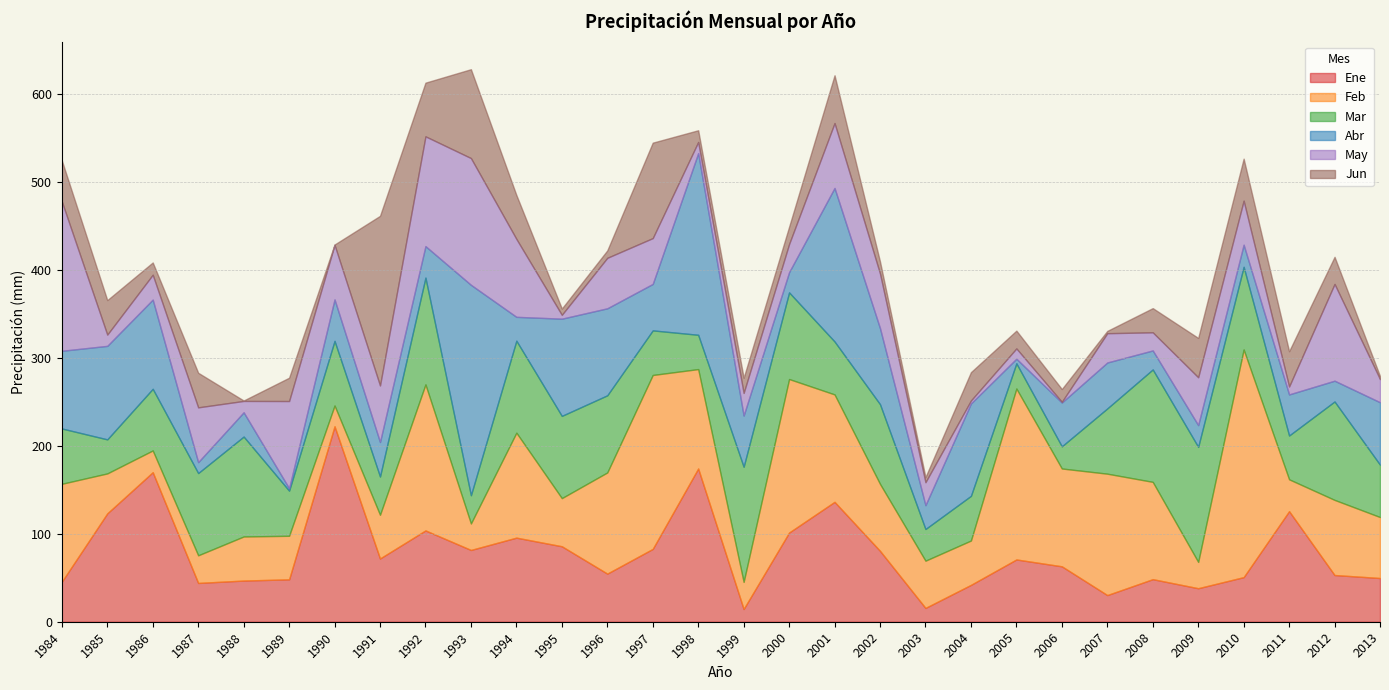

Between 2000 and 1989, which is larger?

2000